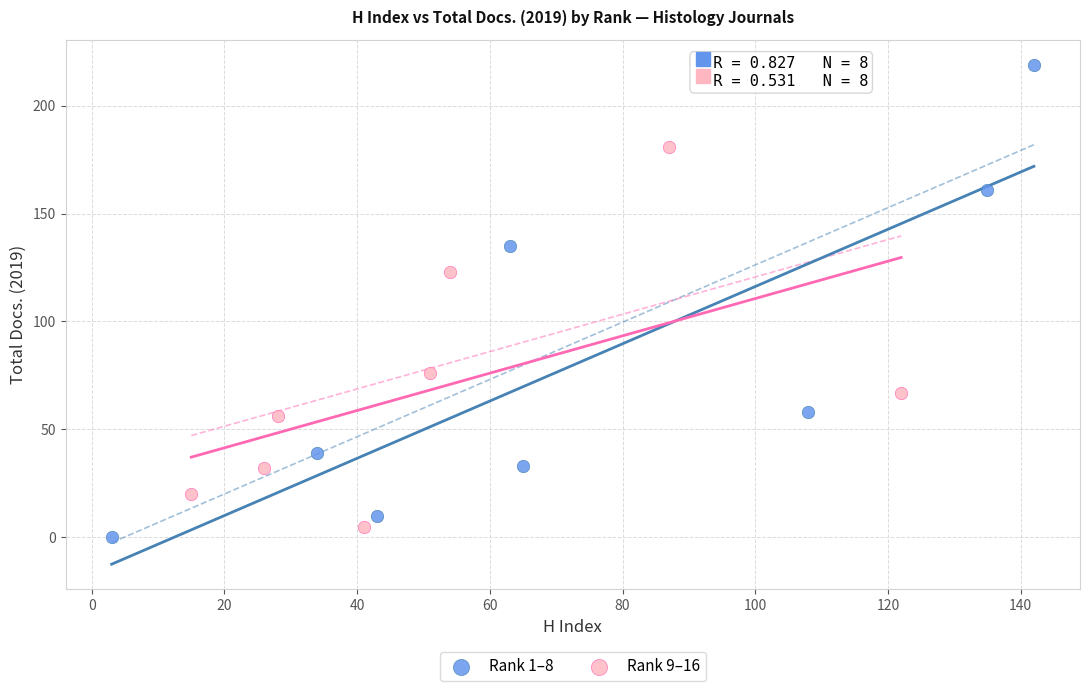

Which series contains the lowest Y value?

Rank 1–8